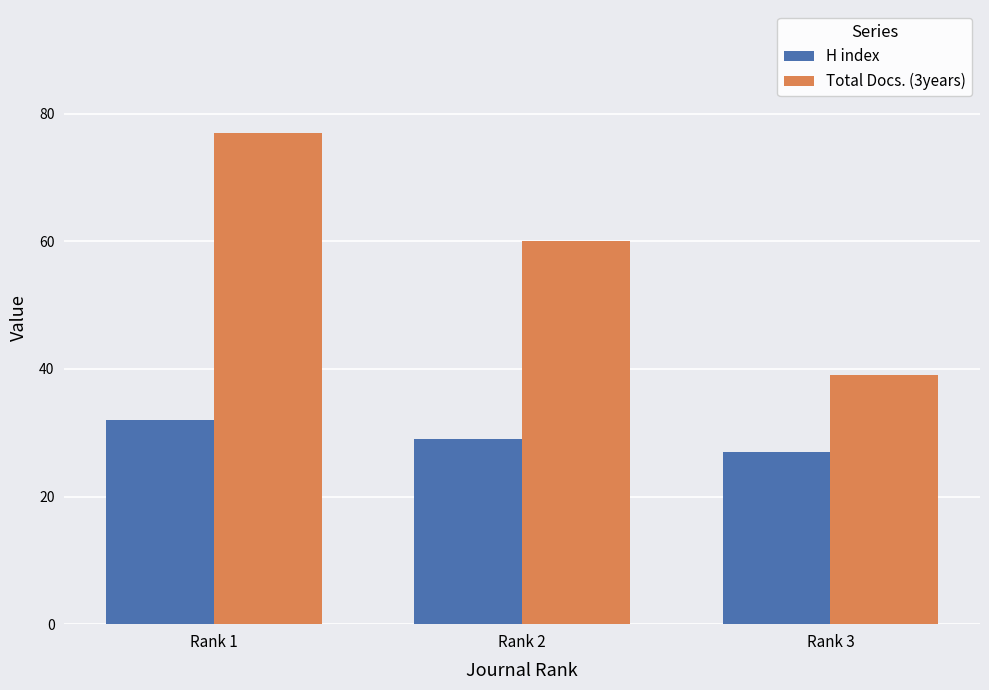

What is the sum of all Total Docs. (3years) values?

176